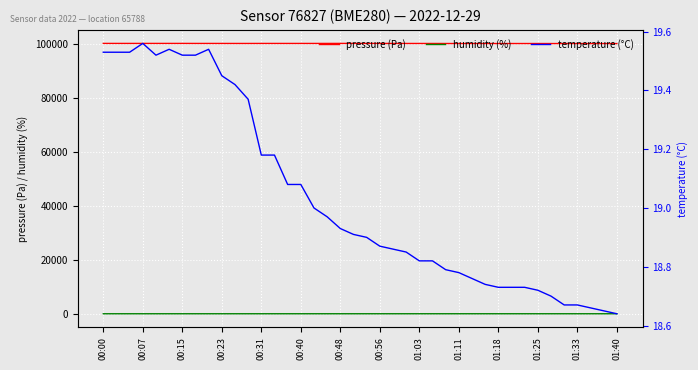

What position from the right is 14?

26